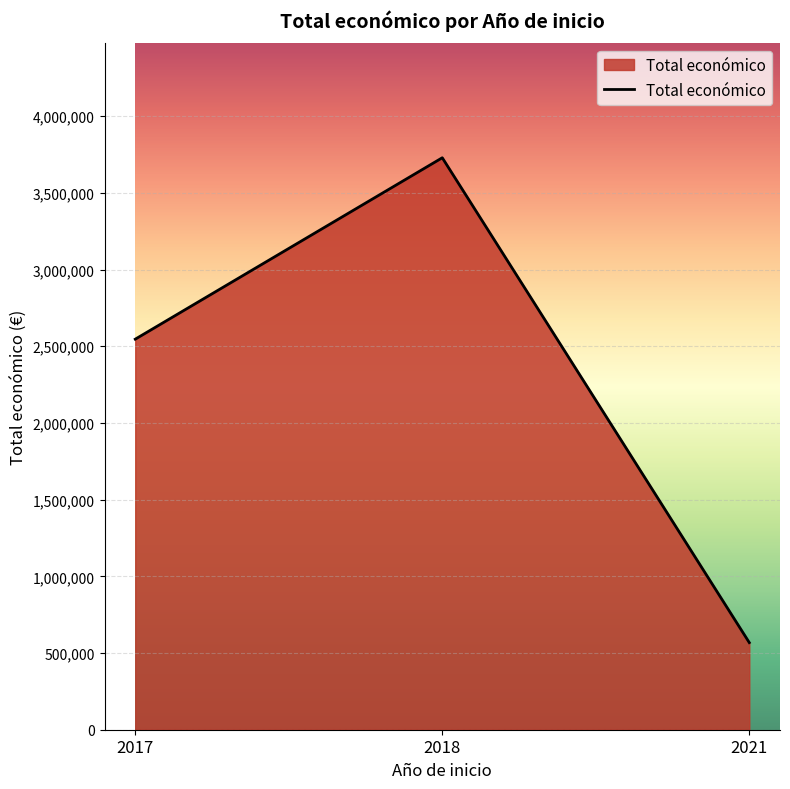

How many lines are shown in the chart?

1